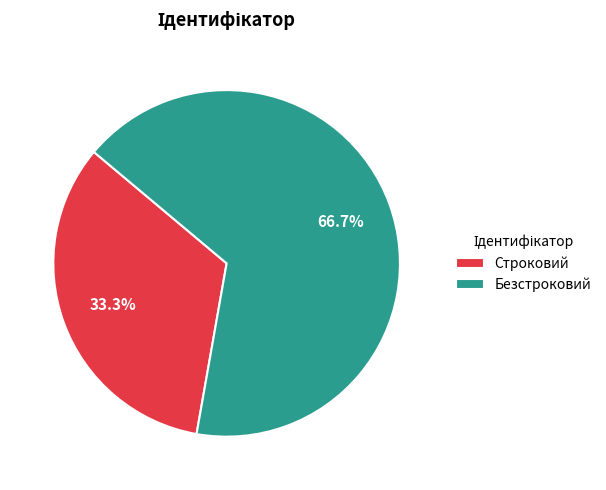

Rank the categories by value from lowest to highest.

Строковий, Безстроковий